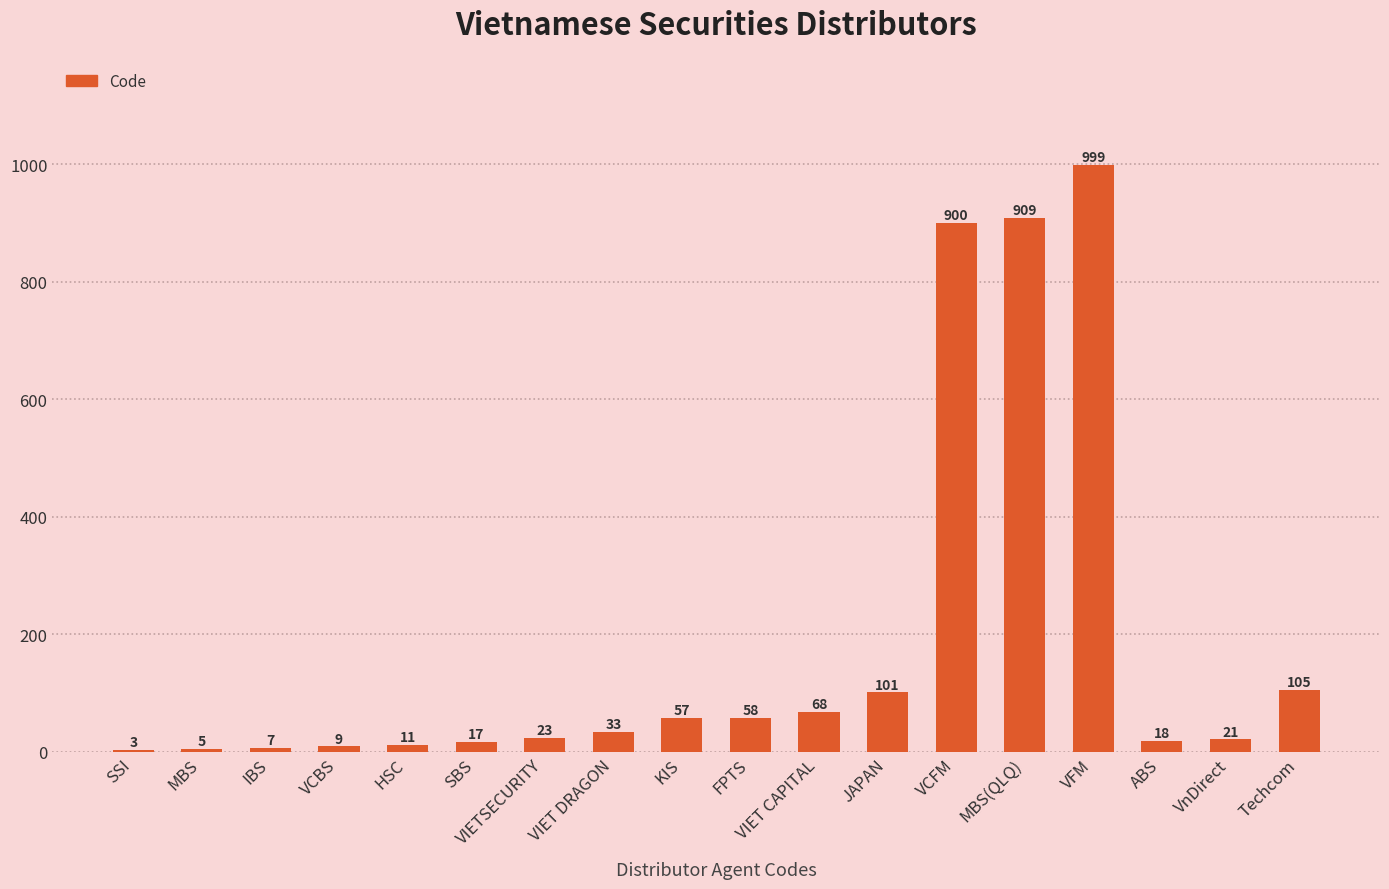

Which label corresponds to the largest value in the chart?

VFM